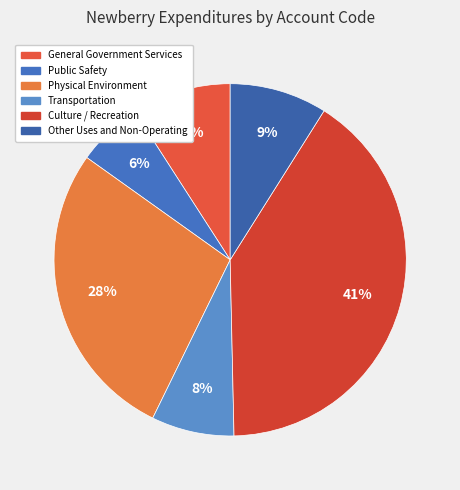

Which slice is the smallest?

Public Safety